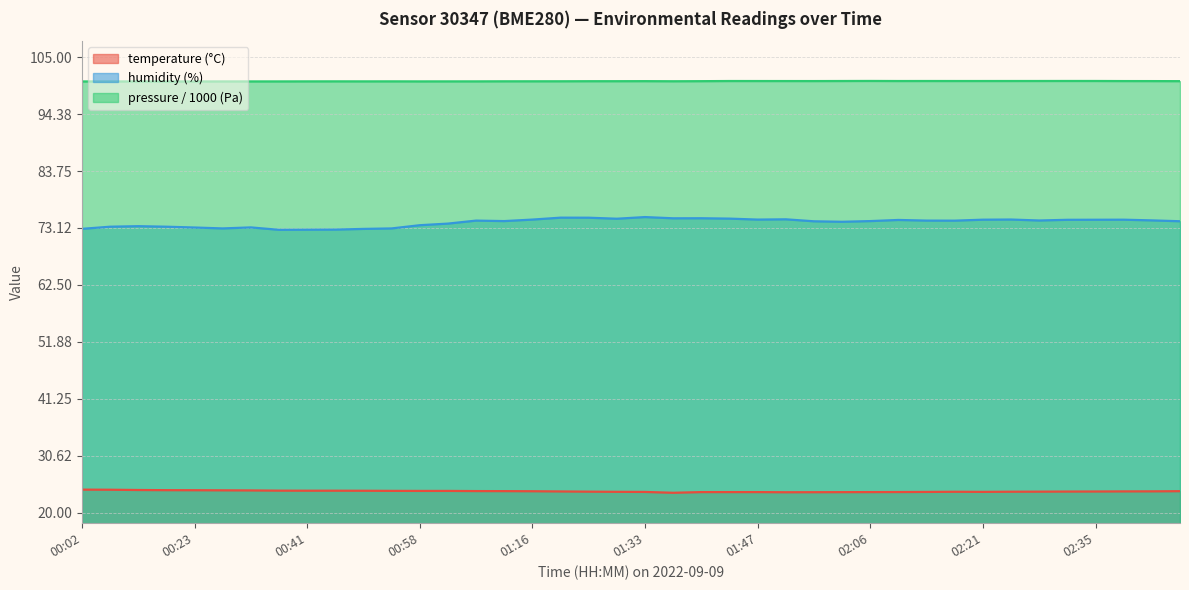

At which label is humidity closest to 73?

00:02